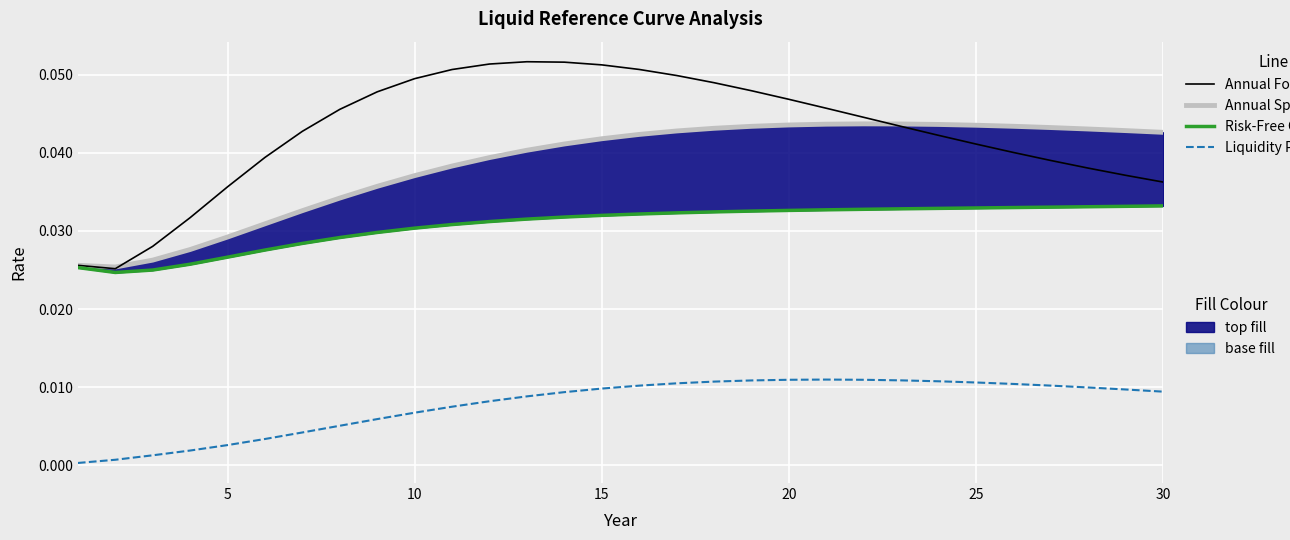

The Liquidity Premium series shows 0.0 at 30. True or false?

False